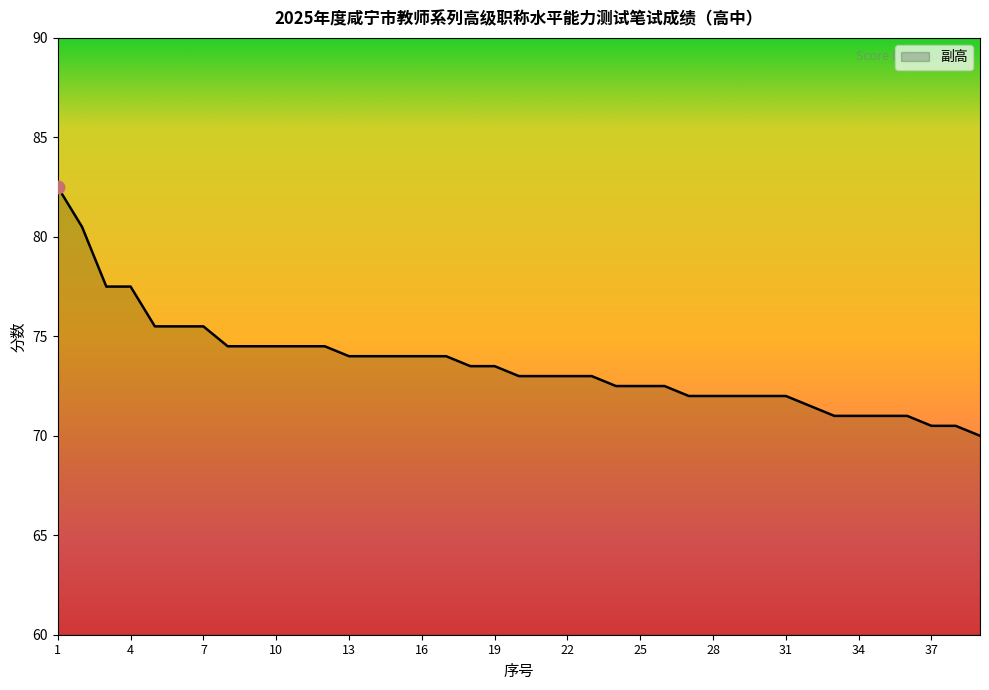

How many lines are shown in the chart?

1